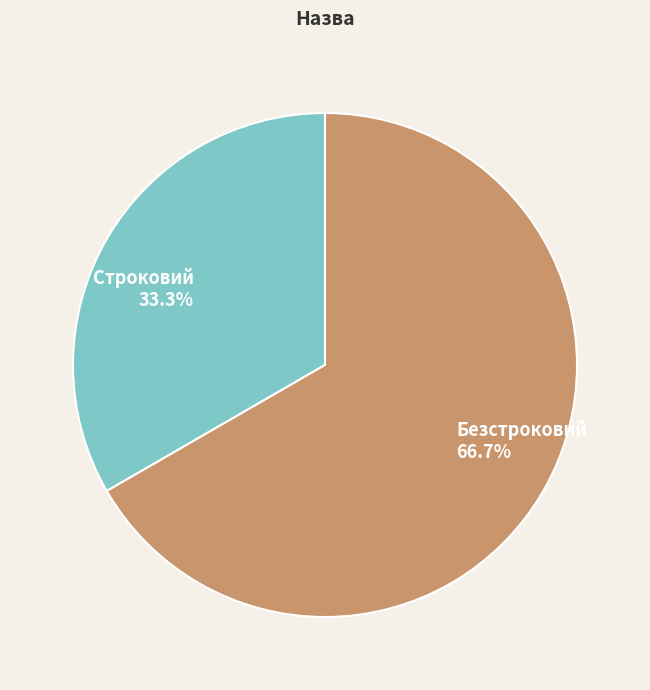

Which category has the smallest portion of the pie?

Строковий